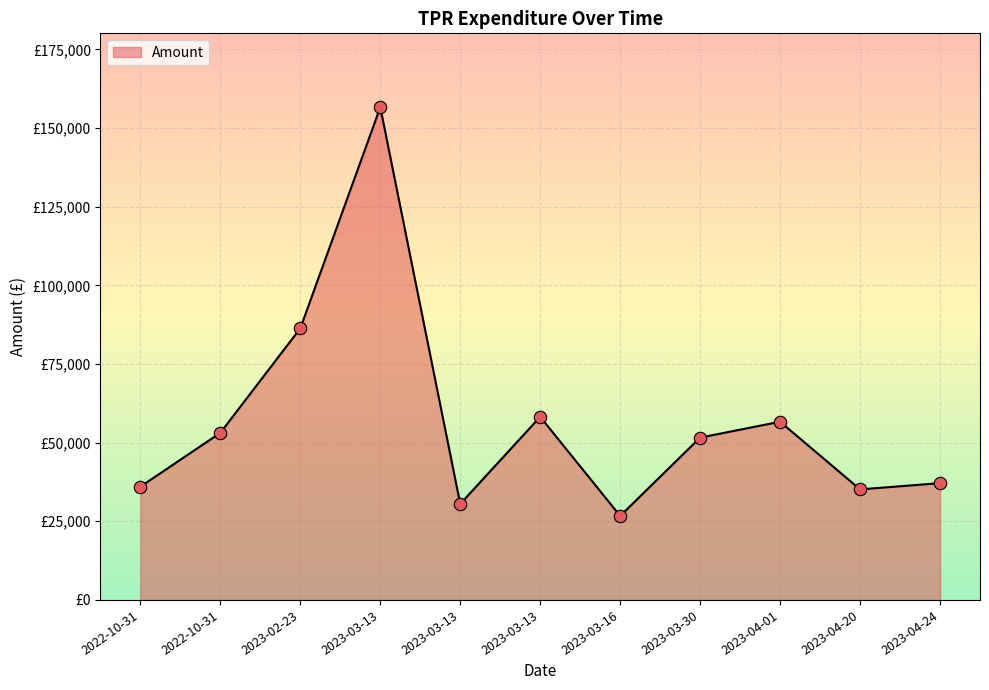

Is this an area chart (filled region under the line)?

Yes